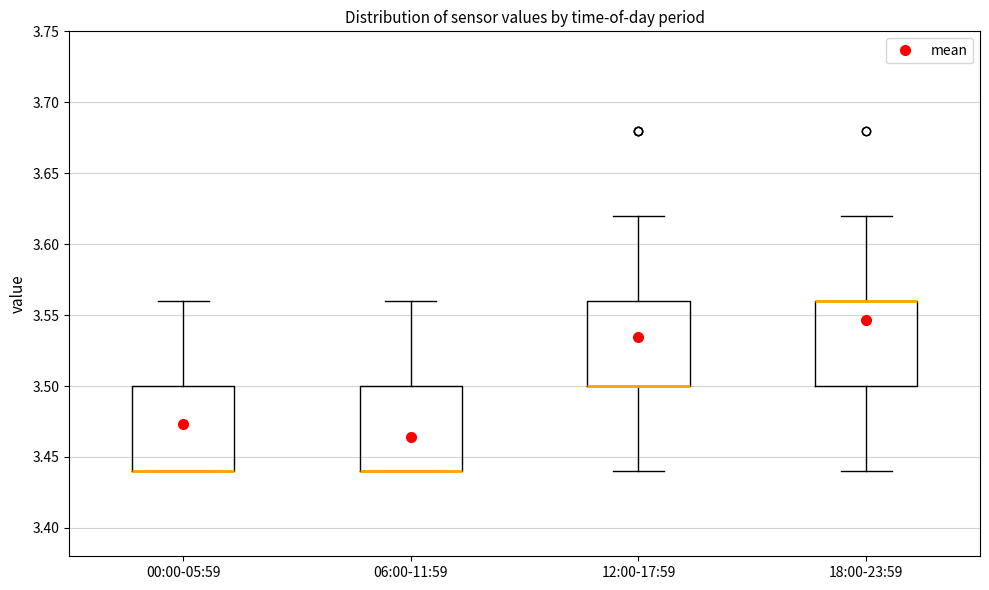

Reading left to right, read every box against the y-axis: the position of its median line, the range the box covers, and the ends of its whiskers. The values are not printed on the chart, so give them approximately, as read against the axis.

00:00-05:59: median 3.44 (drawn on the box's lower edge), box 3.44 to 3.50, whiskers 3.44 to 3.56
06:00-11:59: median 3.44 (drawn on the box's lower edge), box 3.44 to 3.50, whiskers 3.44 to 3.56
12:00-17:59: median 3.50 (drawn on the box's lower edge), box 3.50 to 3.56, whiskers 3.44 to 3.62
18:00-23:59: median 3.56 (drawn on the box's upper edge), box 3.50 to 3.56, whiskers 3.44 to 3.62